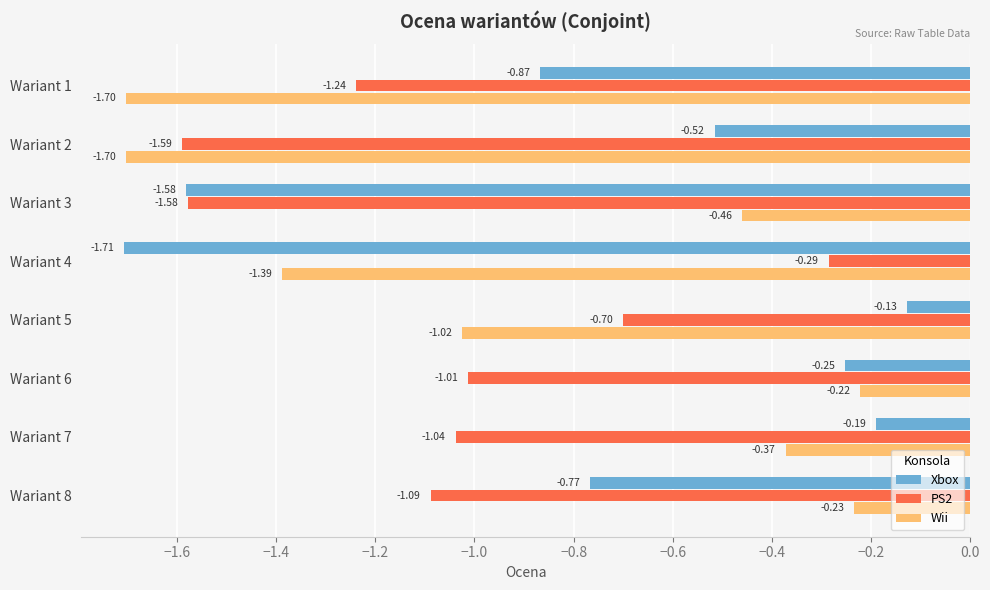

What is the difference between the maximum and minimum values in the PS2 series?

1.3